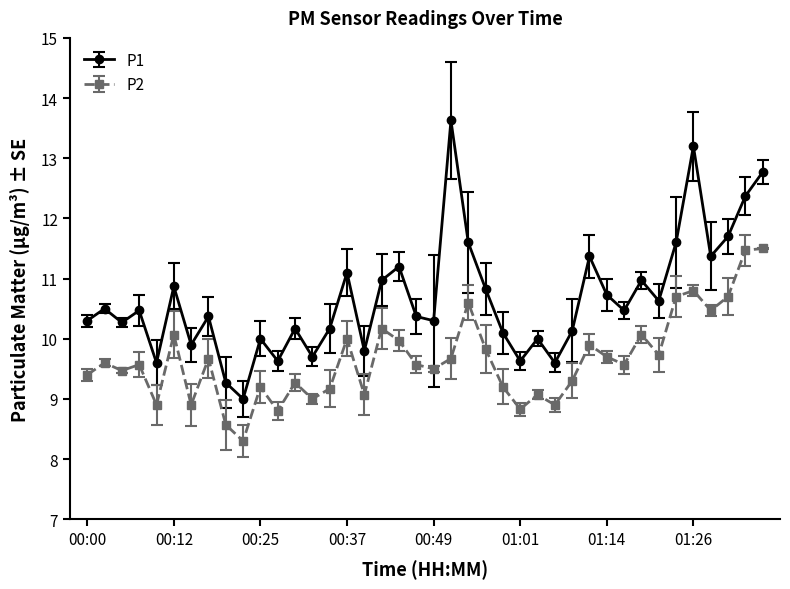

How many lines are shown in the chart?

2